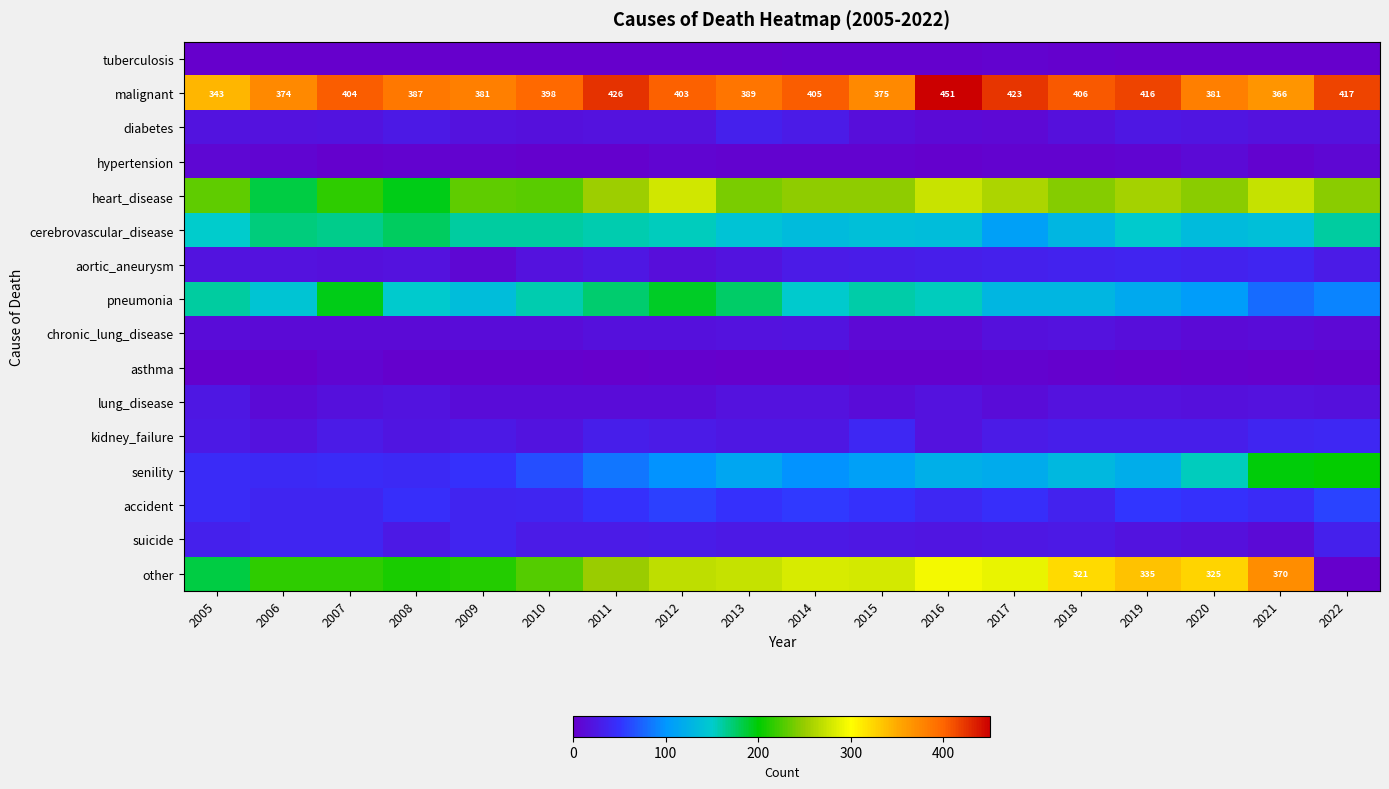

What is the sum of all malignant values?

7145